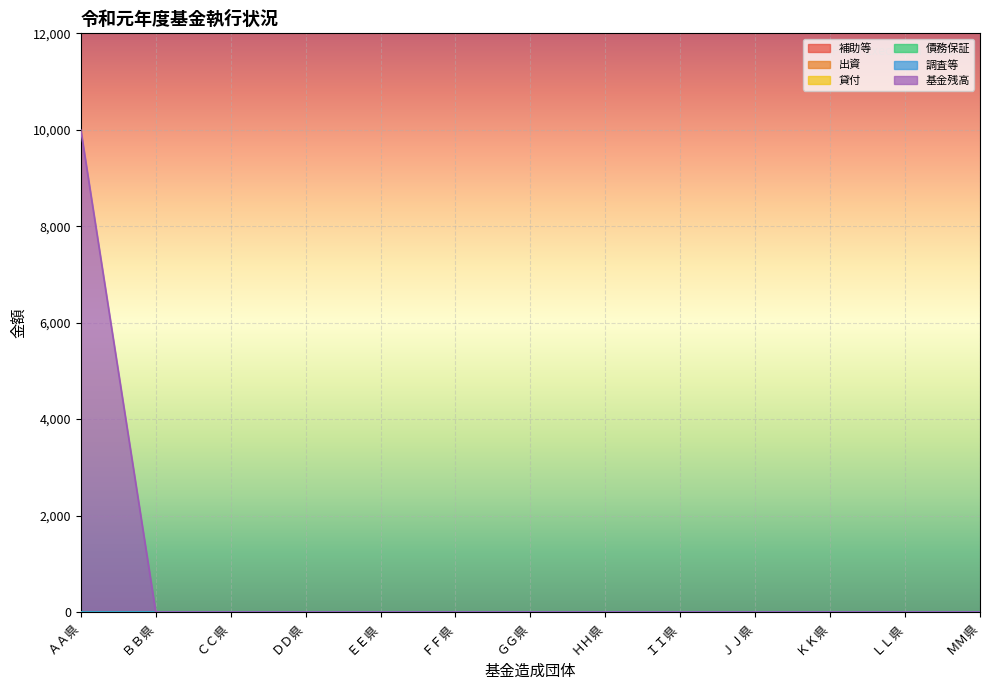

True or false: 債務保証 and 貸付 cross at least once.

False